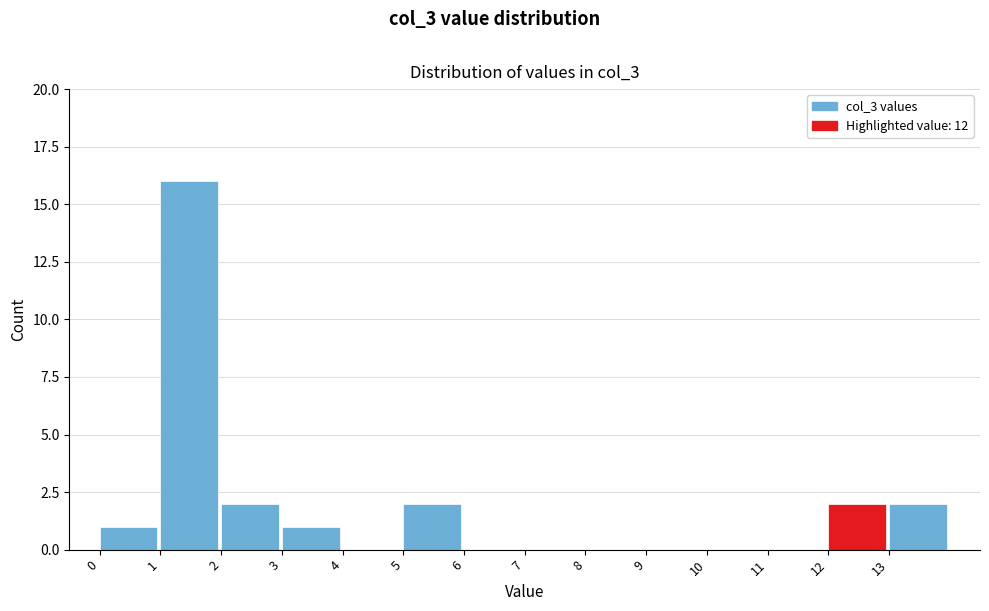

Reading left to right, what are all the values shown in this chart?

0=1	1=16	2=2	3=1	4=0	5=2	6=0	7=0	8=0	9=0	10=0	11=0	12=2	13=2